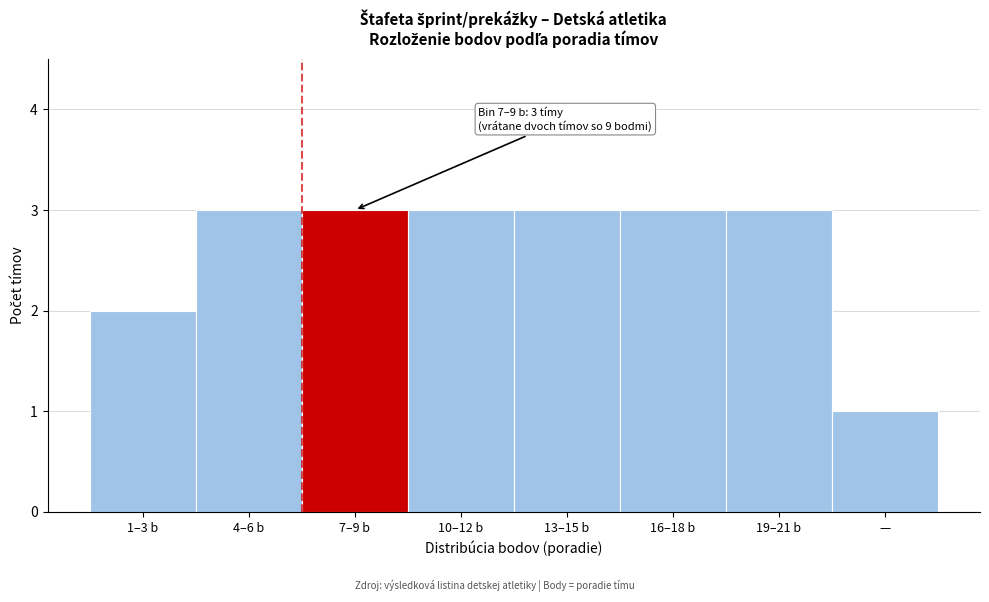

Reading left to right, list all the values displayed in this chart.

1–3 b=2	4–6 b=3	7–9 b=3	10–12 b=3	13–15 b=3	16–18 b=3	19–21 b=3	—=1